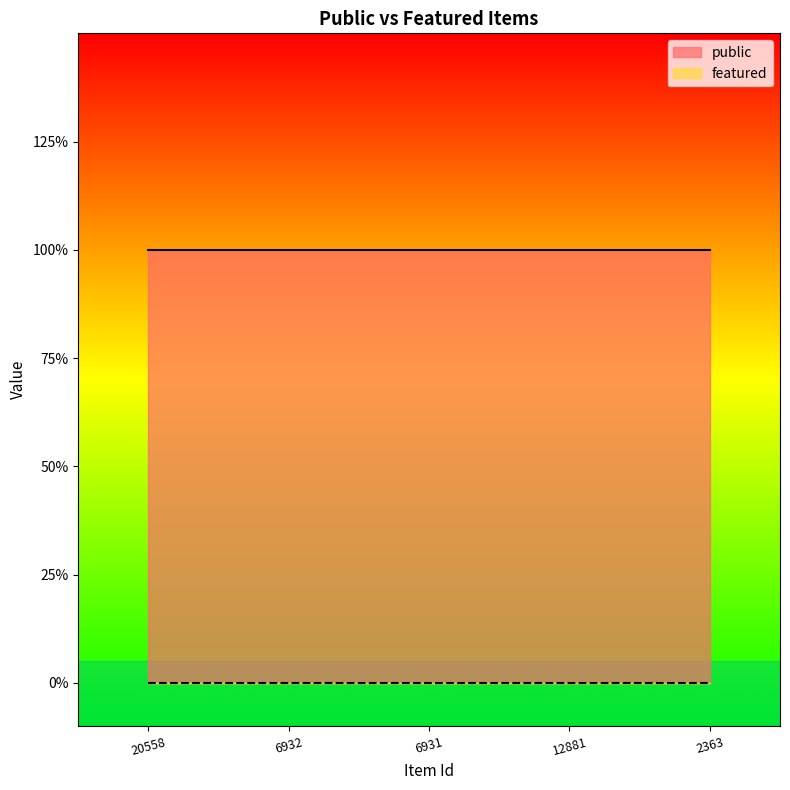

Which has a higher value, 12881 or 20558?

12881